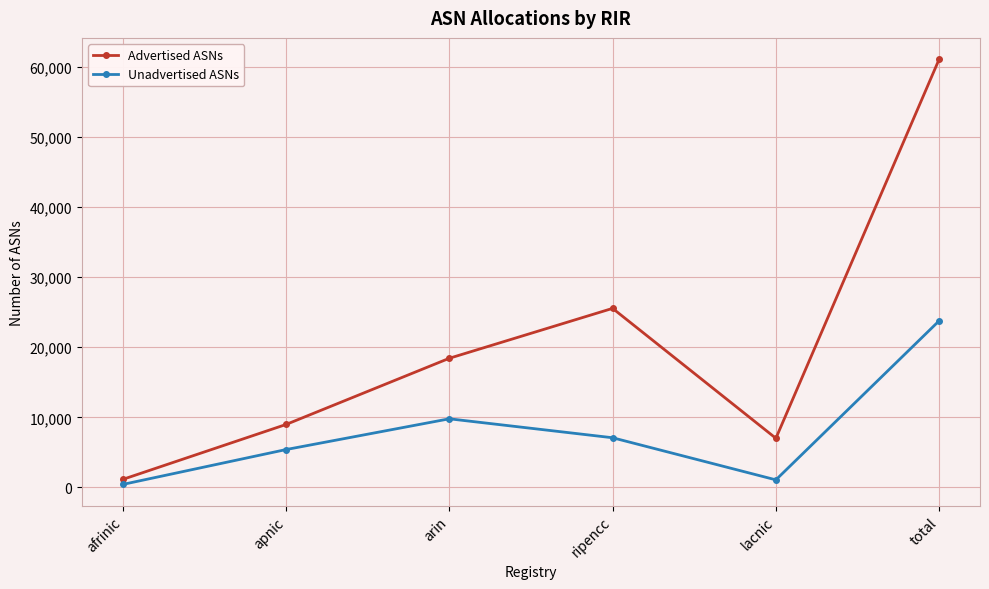

Rank the series at afrinic from lowest to highest value.

Unadvertised ASNs, Advertised ASNs